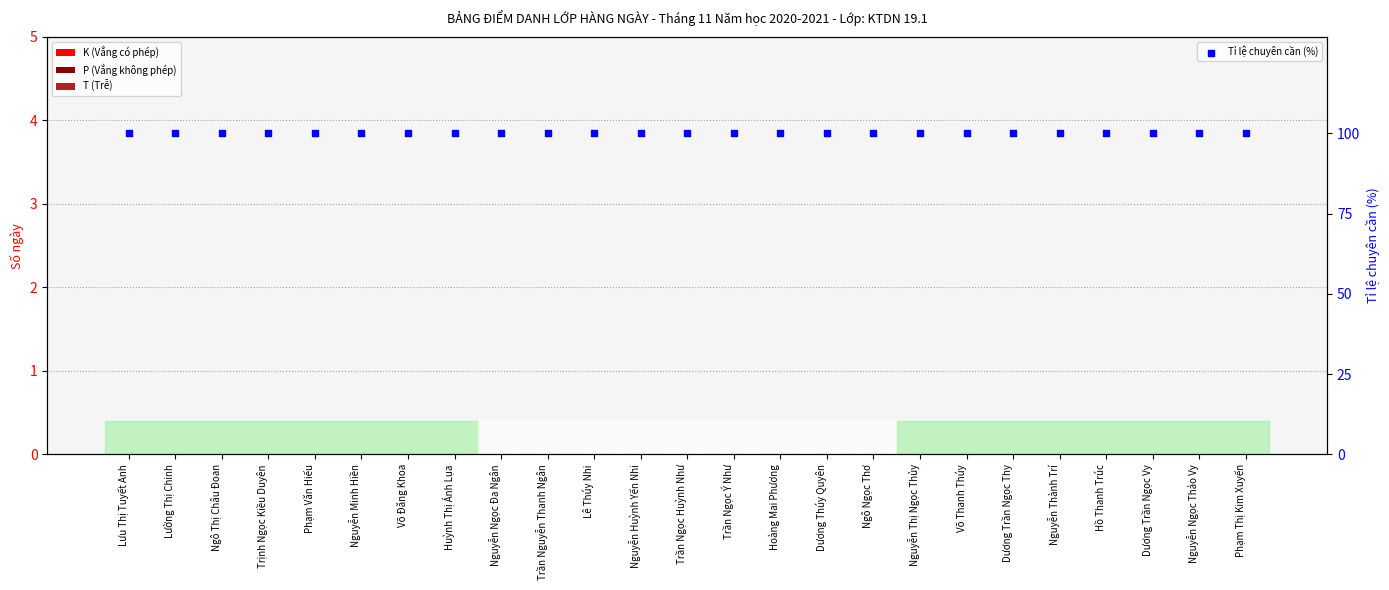

What are all the series names shown in the legend?

K (Vắng có phép), P (Vắng không phép), T (Trễ), Tỉ lệ chuyên cần (%)